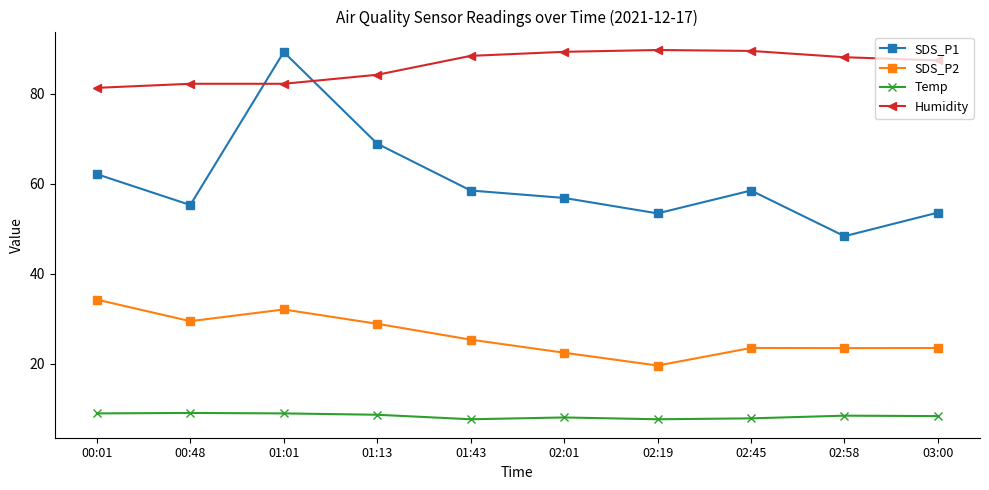

What is the difference between the SDS_P2 values at 02:01 and 03:00?

1.0